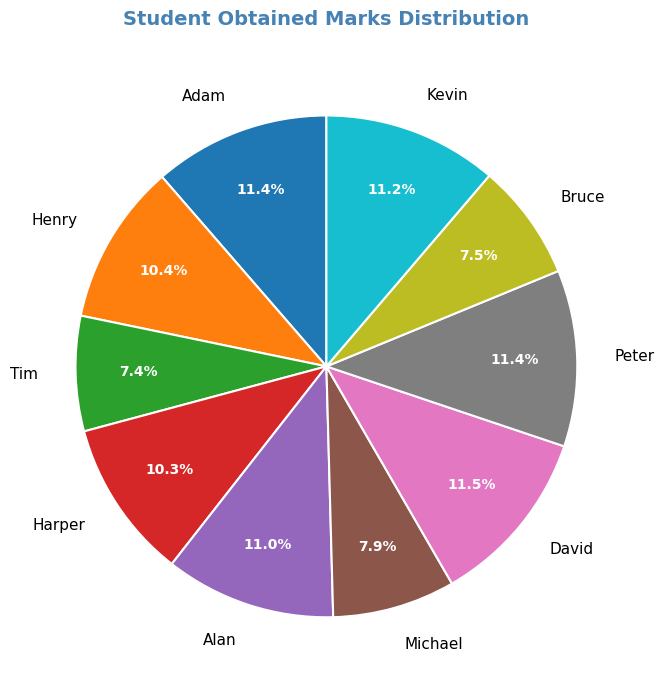

Do Harper and Adam together represent more than half of the pie?

No